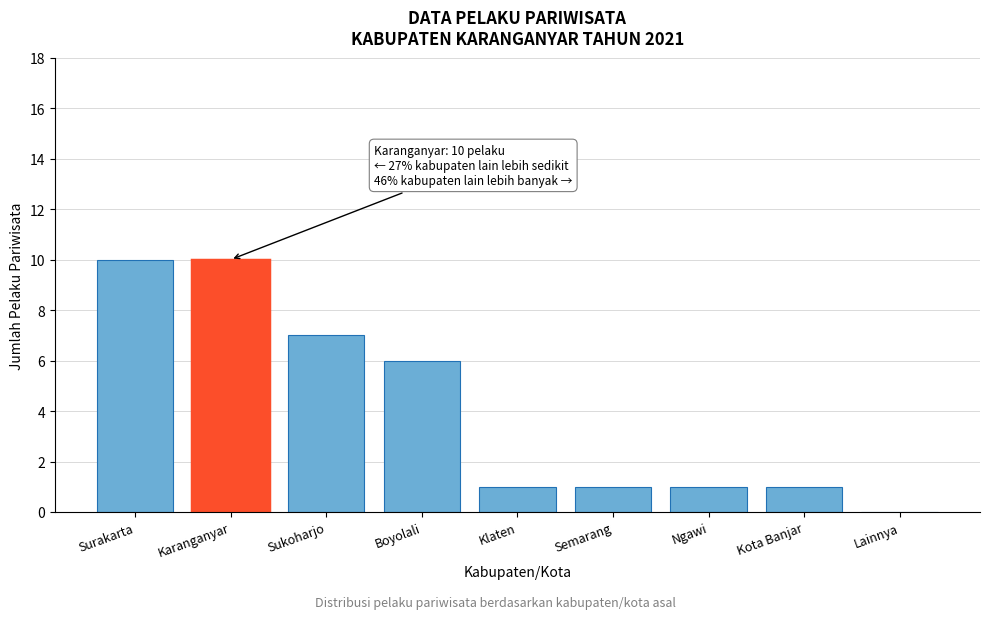

Reading left to right, transcribe all the data shown in this chart.

Surakarta=10	Karanganyar=10	Sukoharjo=7	Boyolali=6	Klaten=1	Semarang=1	Ngawi=1	Kota Banjar=1	Lainnya=0